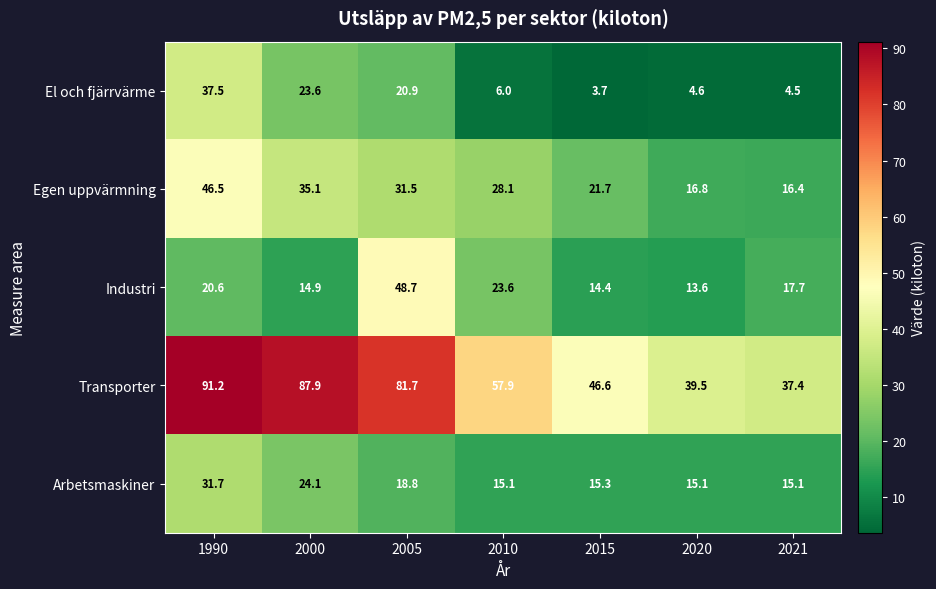

At how many categories does at least one series exceed 27?

7